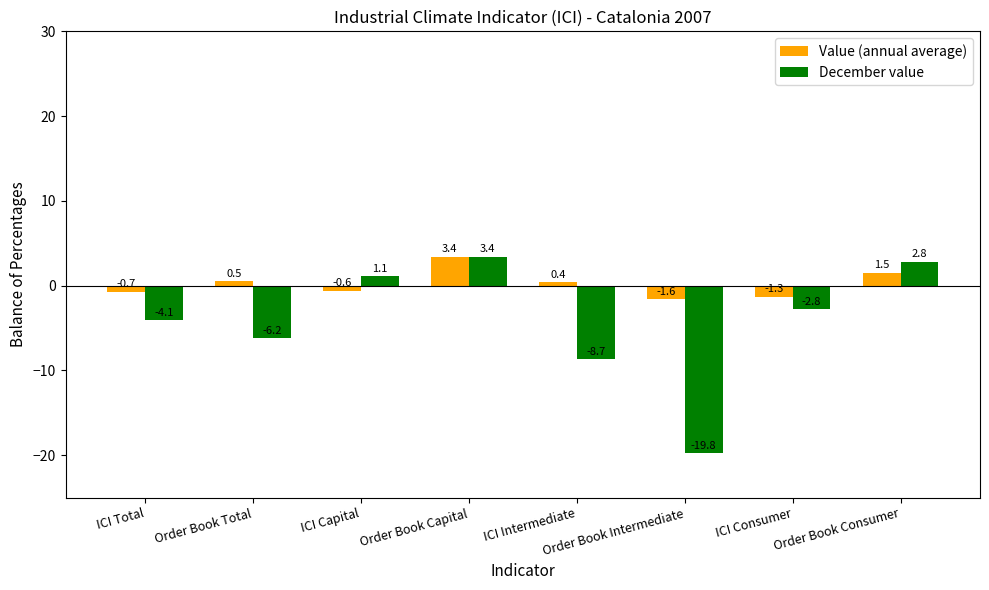

What is the difference between the second highest and minimum values in the December value series?

22.6